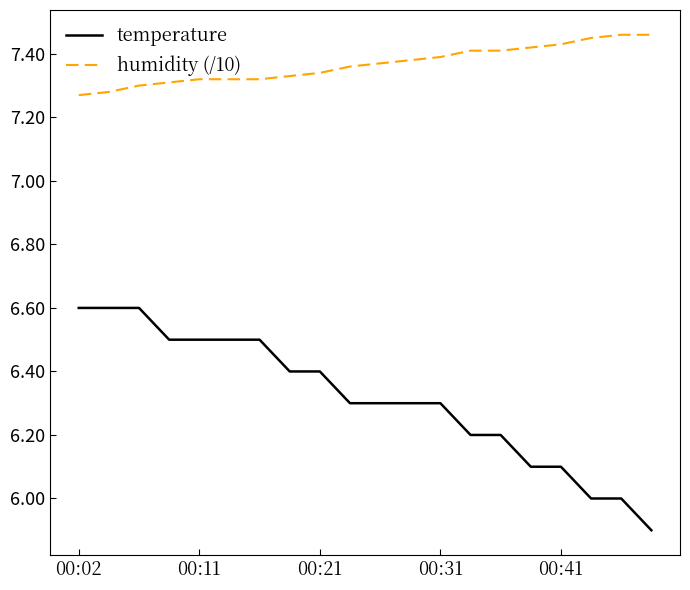

Which series has the largest total across all categories?

humidity (/10)